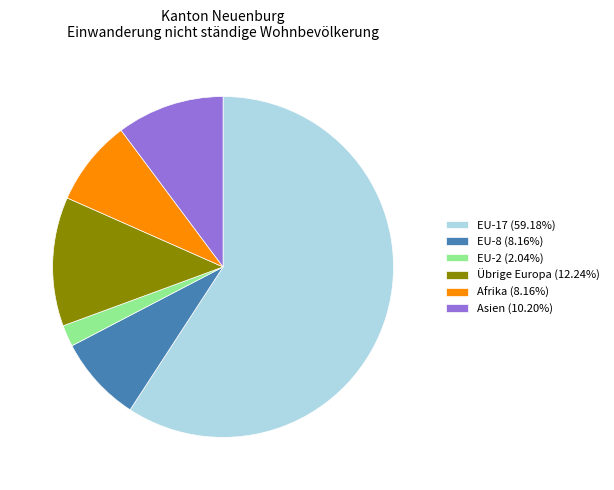

How many segments does this pie chart have?

6